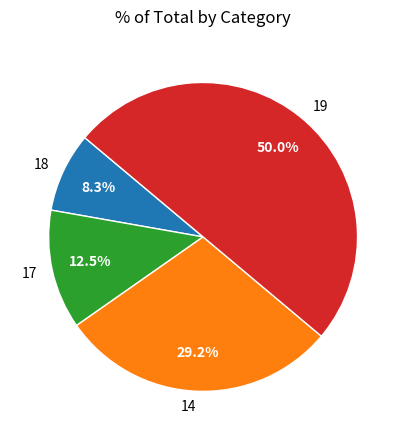

Combined, do 19 and 17 account for over 50%?

Yes